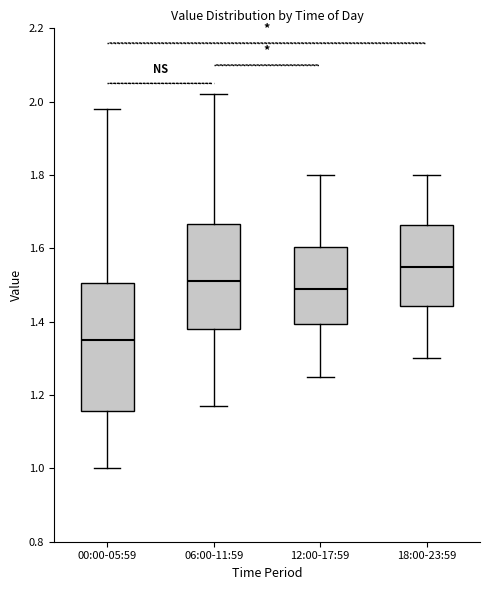

Reading left to right, transcribe this box plot: for each box, give where its median line is, the range the box spans, and where its two whiskers end, as read against the y-axis. The values are not printed on the chart, so give them approximately, as read against the axis.

00:00-05:59: median 1.36, box 1.16 to 1.50, whiskers 1.00 to 1.98
06:00-11:59: median 1.52, box 1.38 to 1.66, whiskers 1.18 to 2.02
12:00-17:59: median 1.50, box 1.40 to 1.60, whiskers 1.26 to 1.80
18:00-23:59: median 1.56, box 1.44 to 1.66, whiskers 1.30 to 1.80